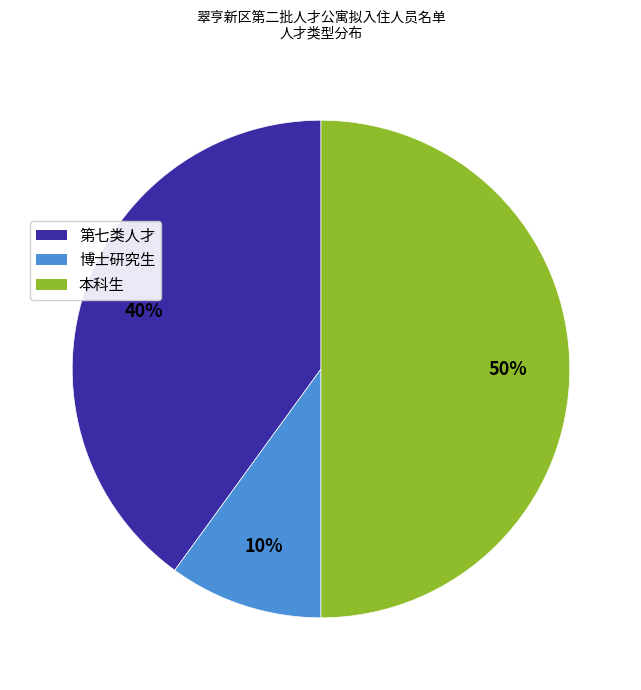

Is it true that 博士研究生 is 10% of the pie?

True